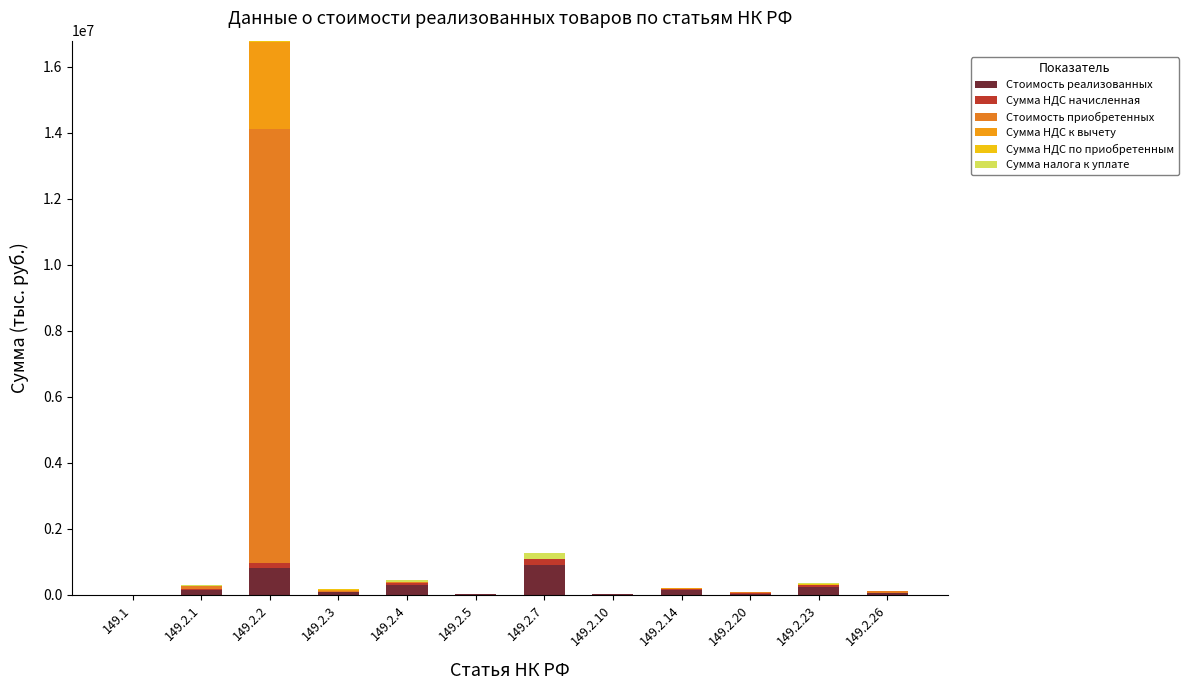

At which category is the sum across all series the highest?

149.2.2